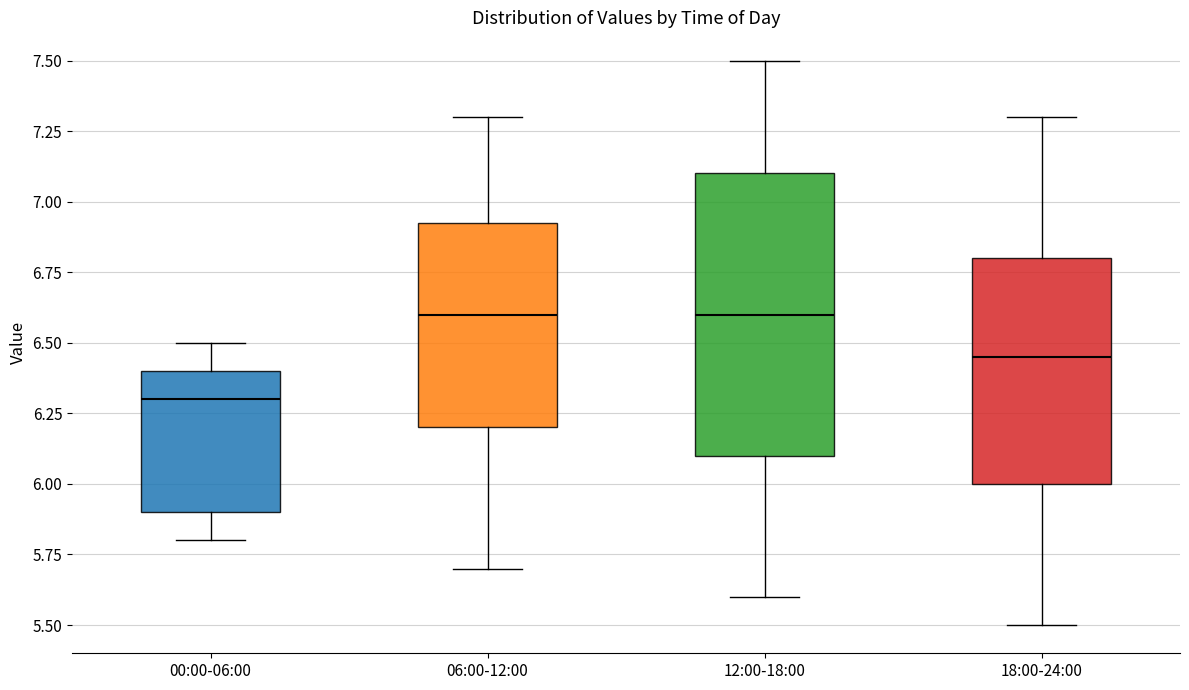

Reading left to right, transcribe this box plot: for each box, give where its median line is, the range the box spans, and where its two whiskers end, as read against the y-axis. The values are not printed on the chart, so give them approximately, as read against the axis.

00:00-06:00: median 6.30, box 5.90 to 6.40, whiskers 5.80 to 6.50
06:00-12:00: median 6.60, box 6.20 to 6.95, whiskers 5.70 to 7.30
12:00-18:00: median 6.60, box 6.10 to 7.10, whiskers 5.60 to 7.50
18:00-24:00: median 6.45, box 6.00 to 6.80, whiskers 5.50 to 7.30